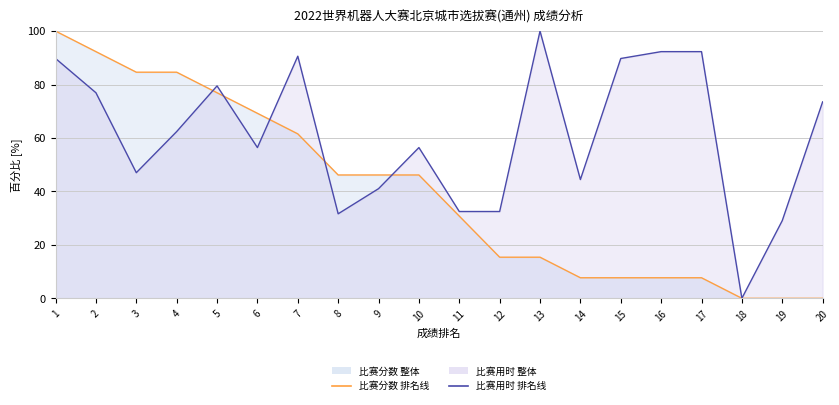

How many values in the 比赛分数 (线) series are below 46?

10